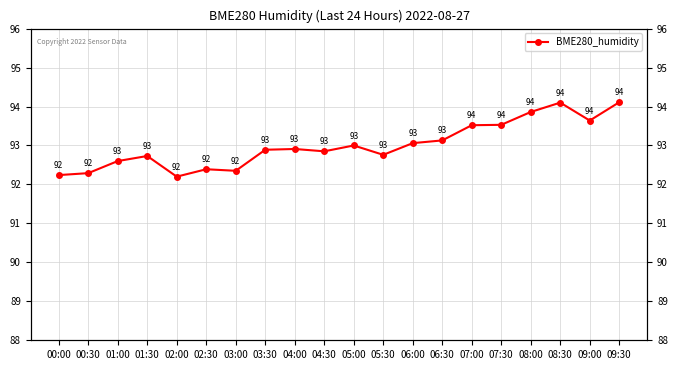

What is the minimum value shown in the chart?

92.2